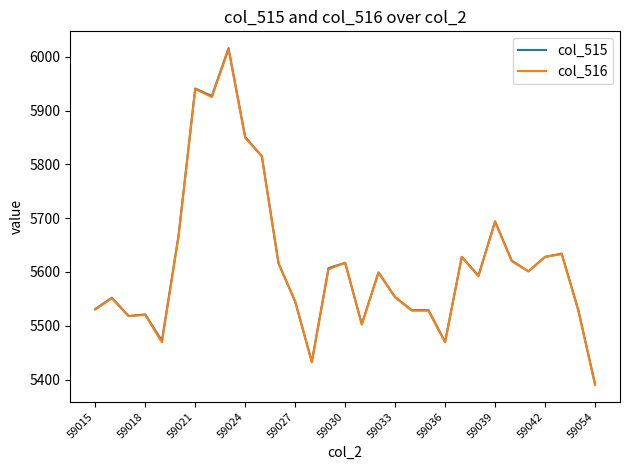

What is the maximum value for col_515?

6016